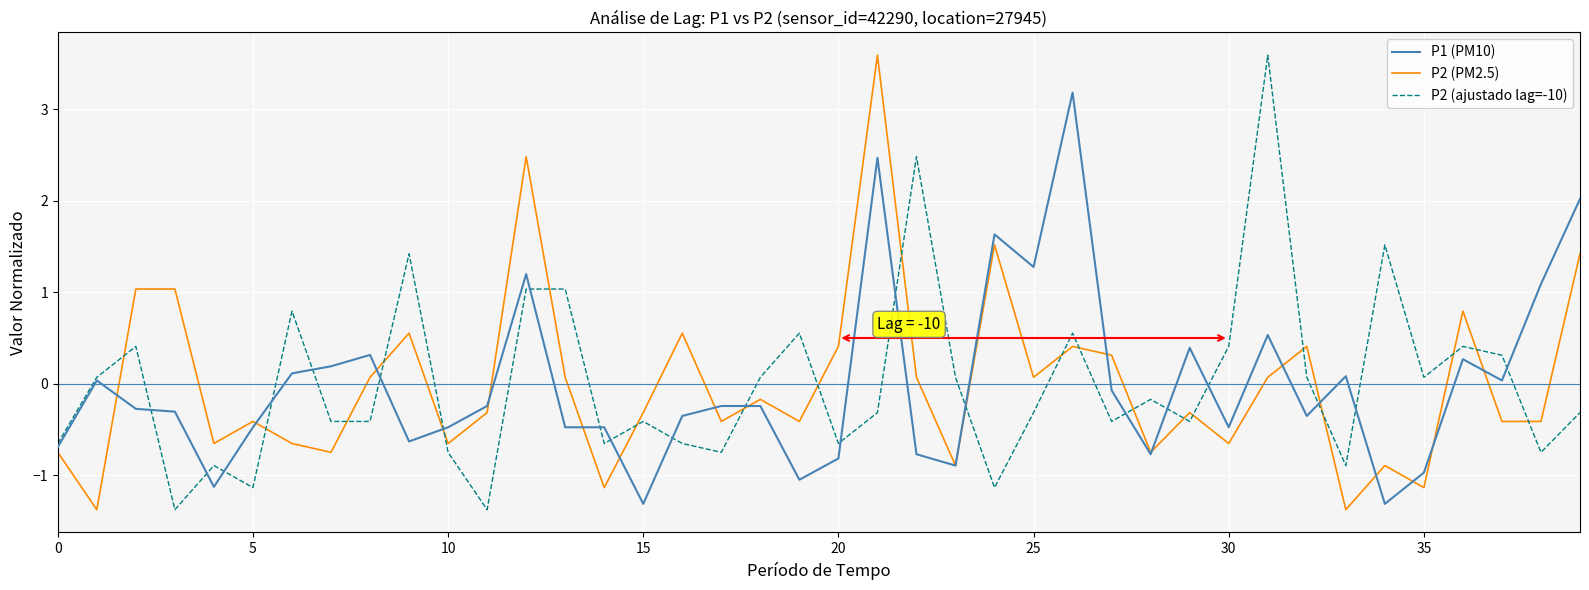

What is the maximum value for P2 (ajustado lag=-10)?

3.6